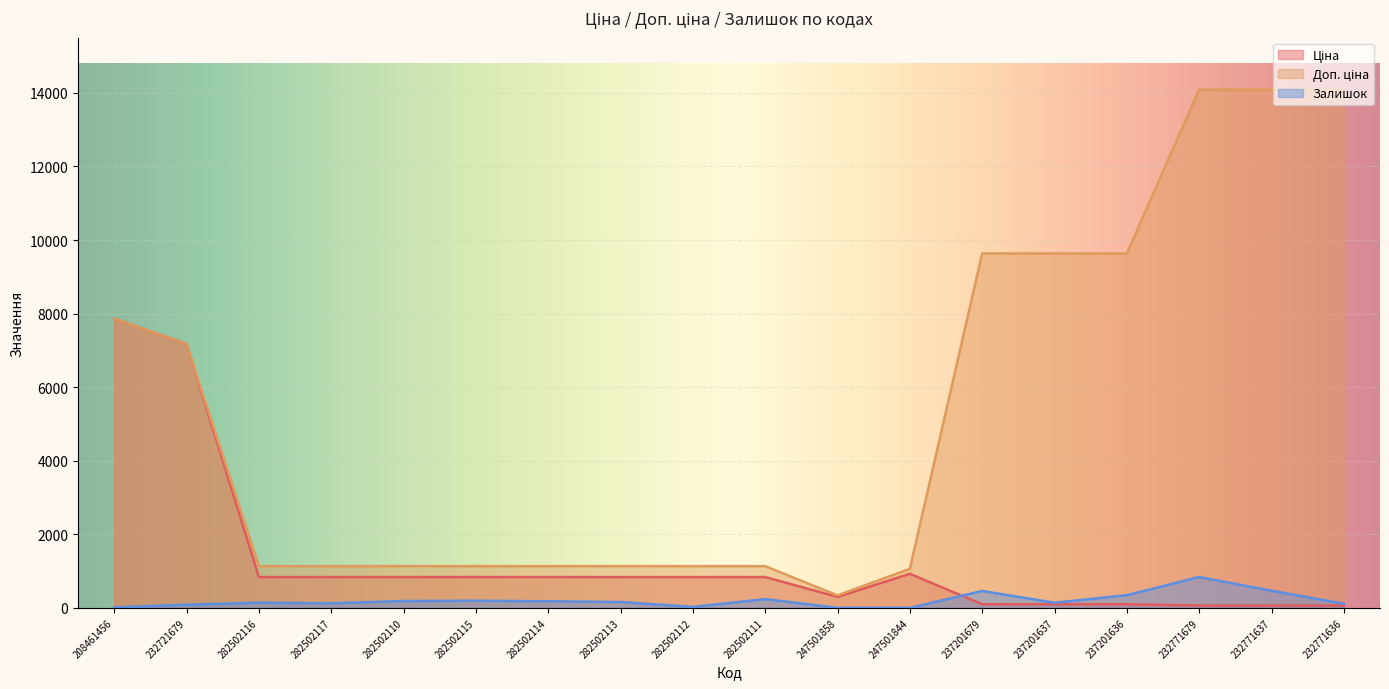

What is the average value of the Ціна series?

1301.7